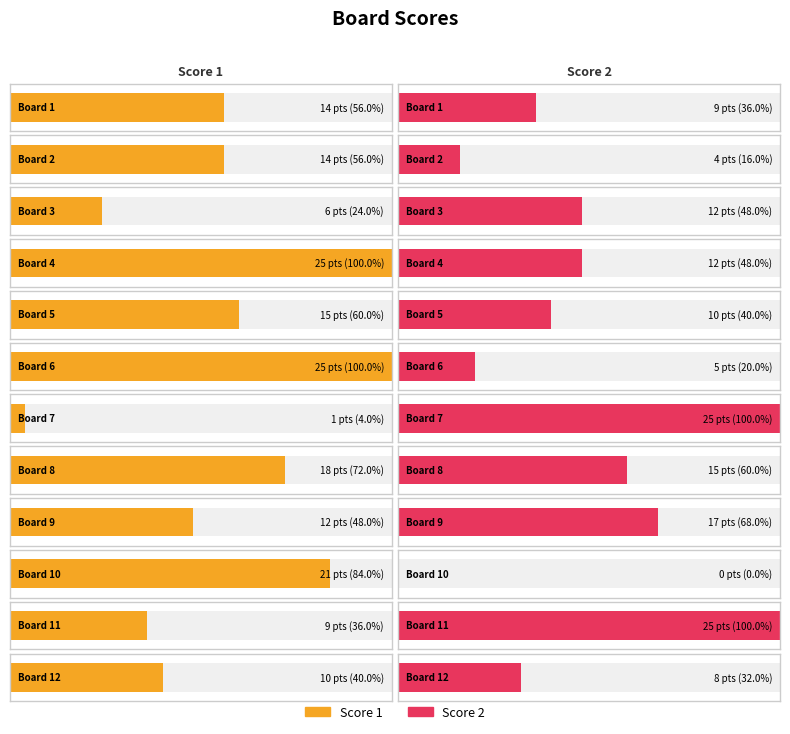

Reading left to right, extract all data points from this chart.

Score 1: 1=14	2=14	3=6	4=25	5=15	6=25	7=1	8=18	9=12	10=21	11=9	12=10
Score 2: 1=9	2=4	3=12	4=12	5=10	6=5	7=25	8=15	9=17	10=0	11=25	12=8